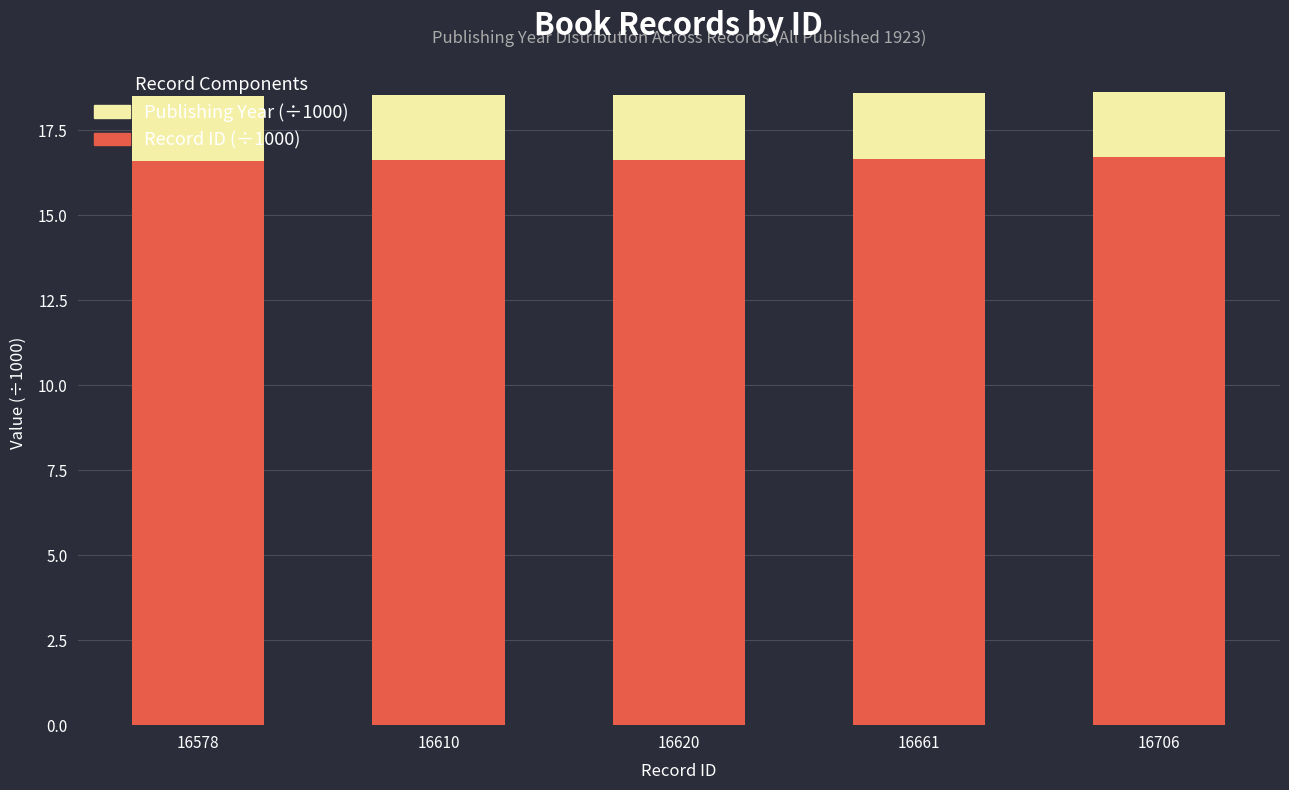

What is the maximum value for Record ID (÷1000)?

16.7